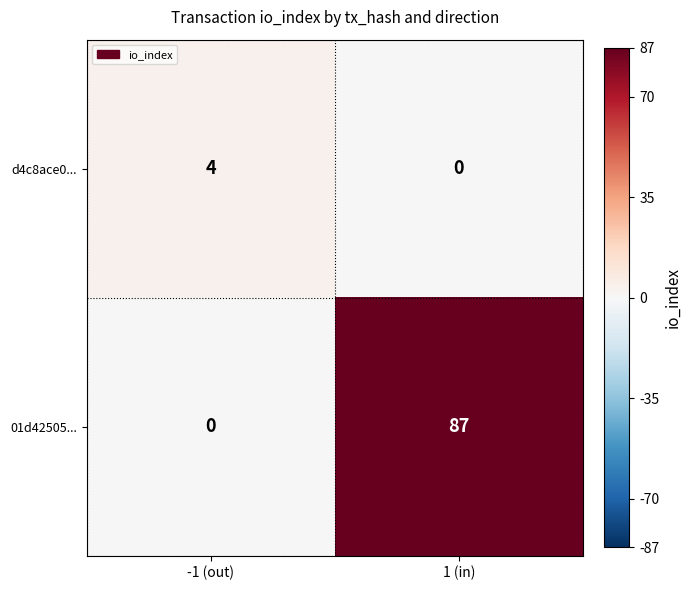

What is the spread (max minus min) of values at -1 (out)?

4